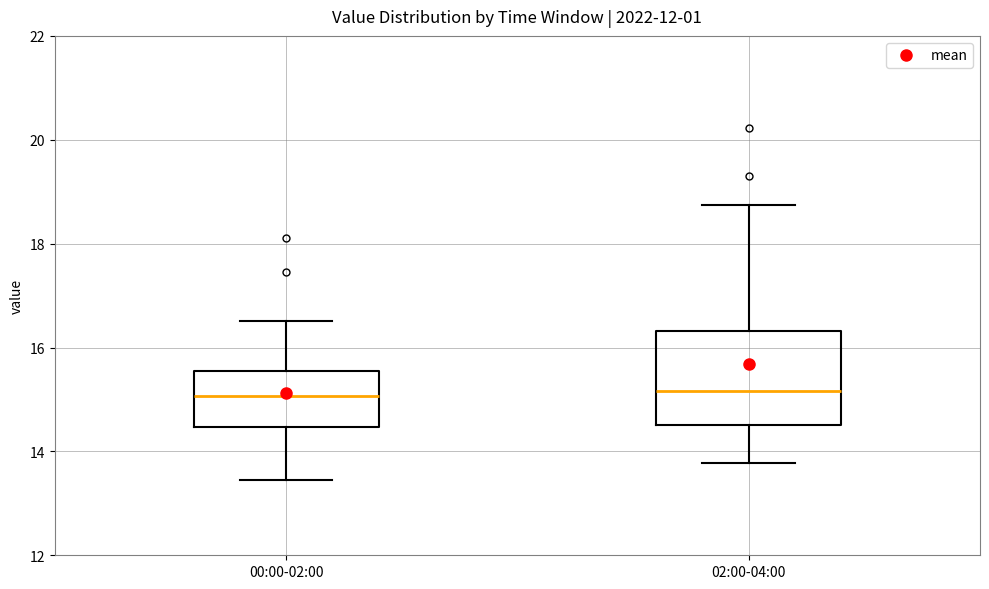

Where does the upper whisker of the box for 00:00-02:00 end on the y-axis? The values are not printed on the chart, so give them approximately, as read against the axis.

16.6